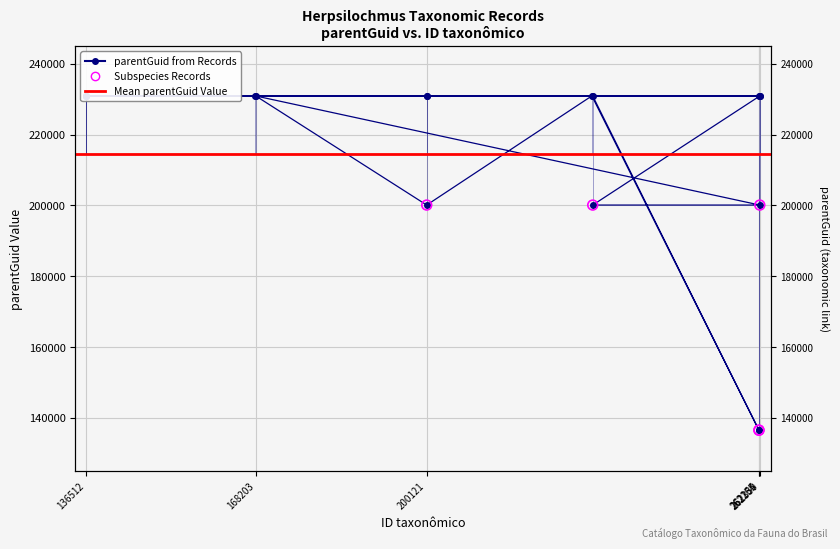

What is the change in value from 262176 to 230971?

+94450